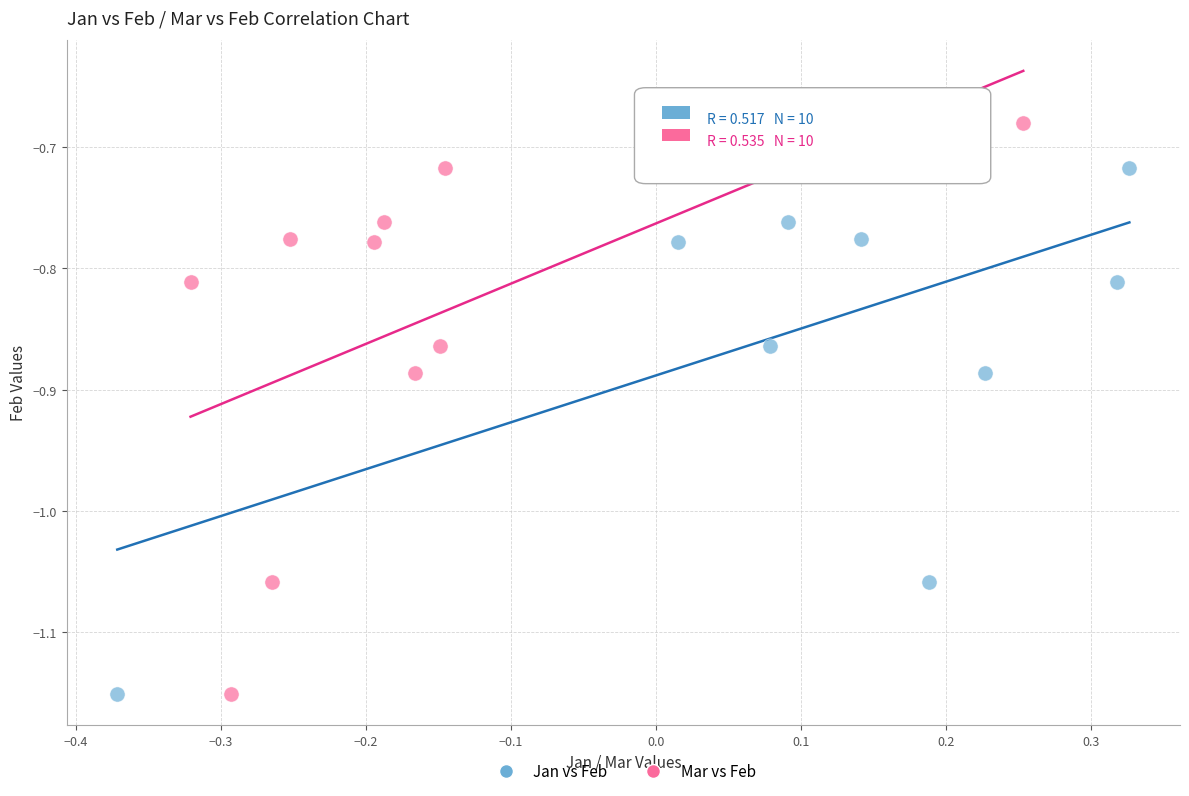

What are all the series names shown in the legend?

Jan vs Feb, Mar vs Feb